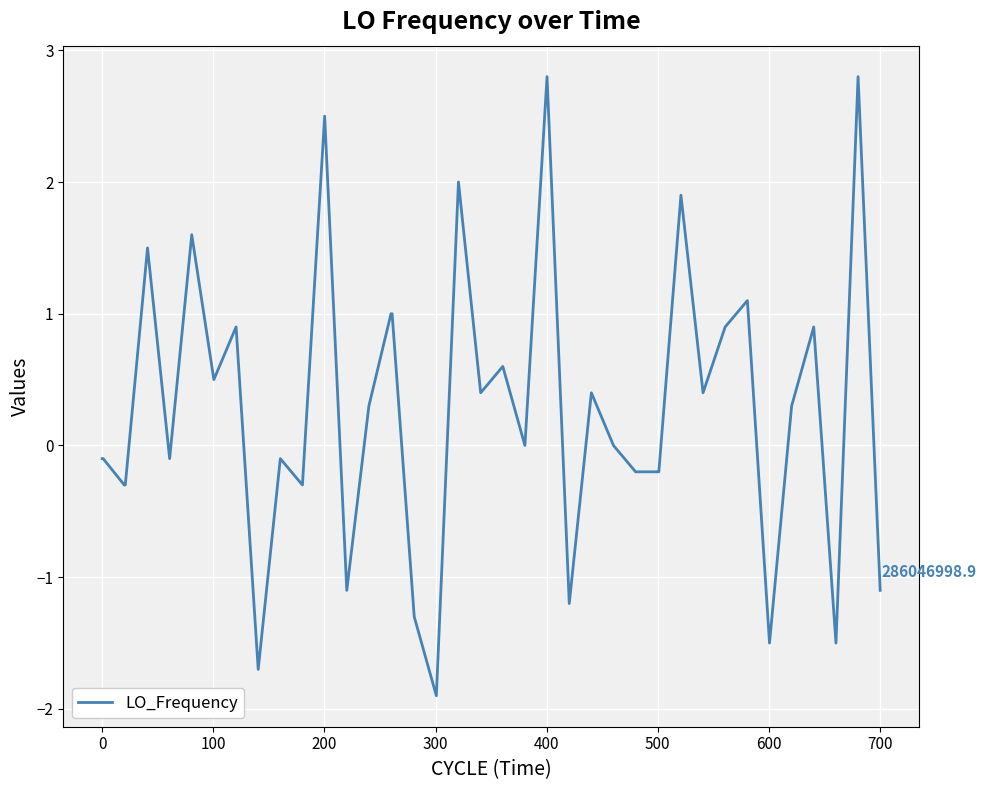

What is the difference between the second highest and second lowest values?

4.5